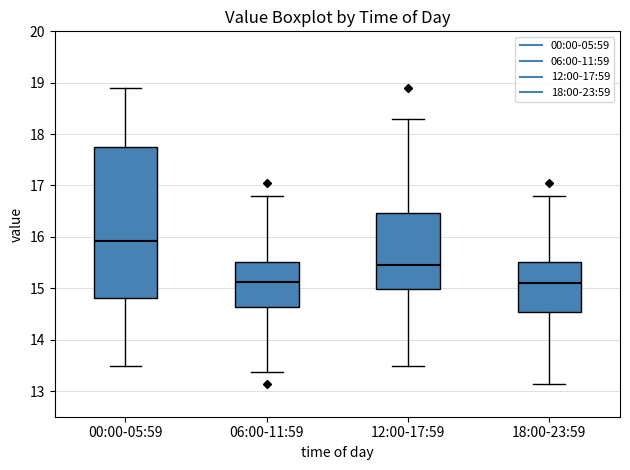

Comparing the boxes themselves (not the whiskers), which one is the tallest?

00:00-05:59